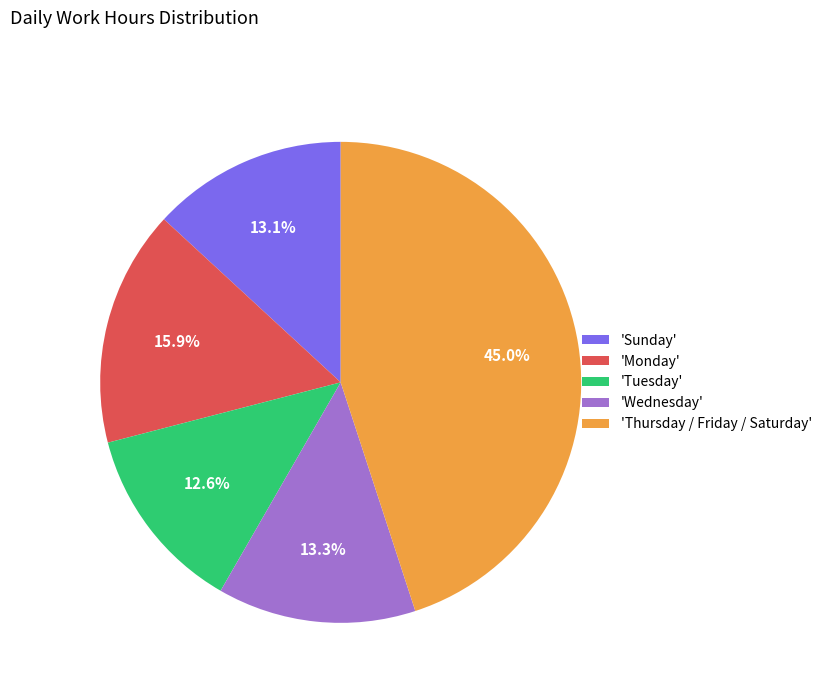

Approximately how many times larger is the value at 'Sunday' compared to 'Wednesday'?

1.0